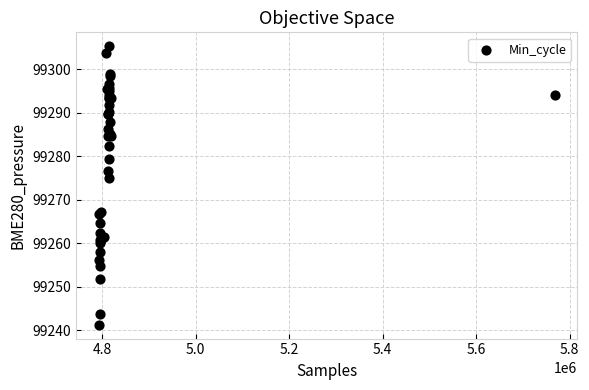

What Y value in the scatter plot is closest to 99273?

99275.1